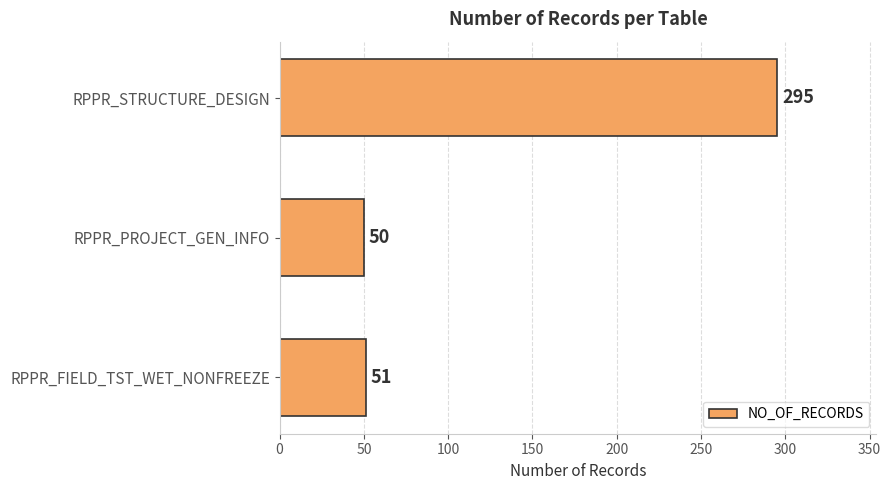

List the labels in order of value, largest first.

RPPR_STRUCTURE_DESIGN, RPPR_FIELD_TST_WET_NONFREEZE, RPPR_PROJECT_GEN_INFO